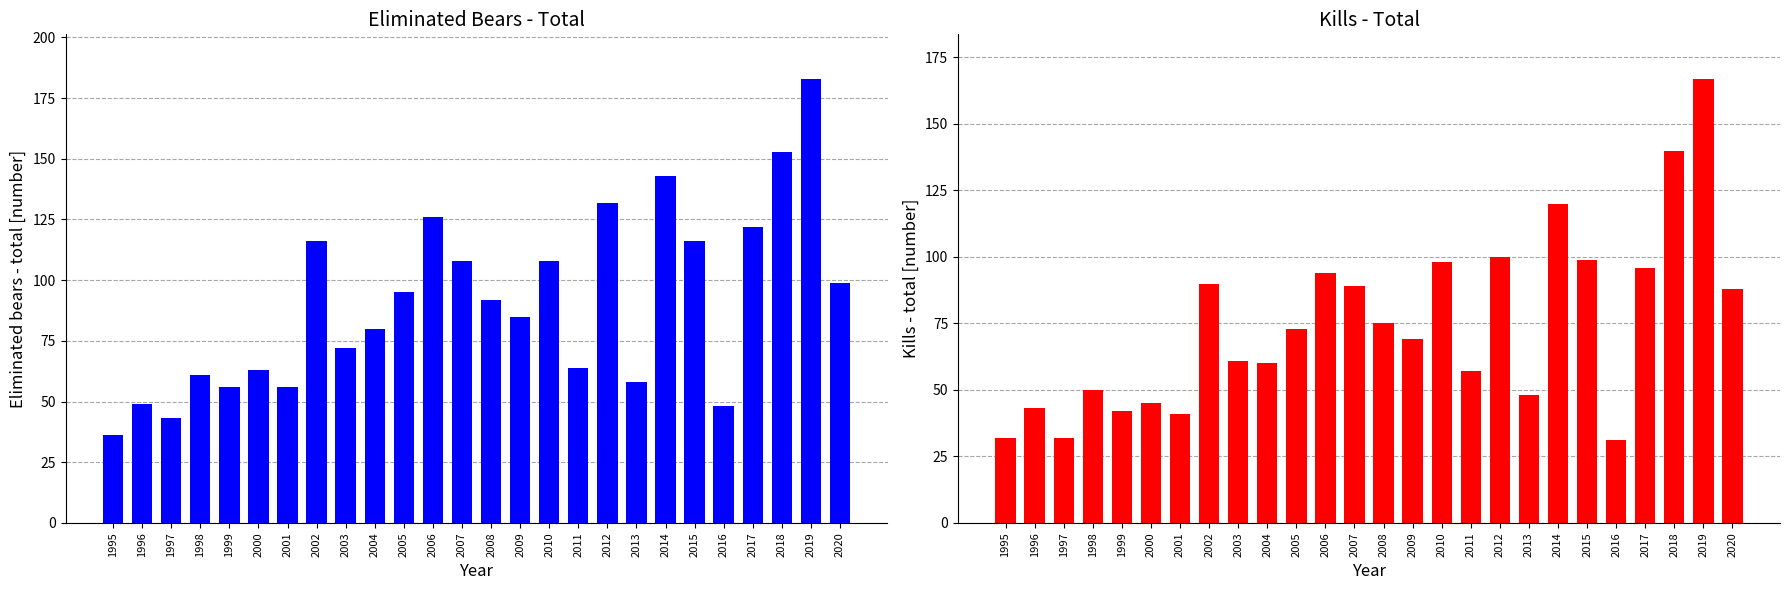

Reading left to right, transcribe all the data shown in this chart.

Eliminated bears - total: 36	49	43	61	56	63	56	116	72	80	95	126	108	92	85	108	64	132	58	143	116	48	122	153	183	99
Kills - total: 32	43	32	50	42	45	41	90	61	60	73	94	89	75	69	98	57	100	48	120	99	31	96	140	167	88